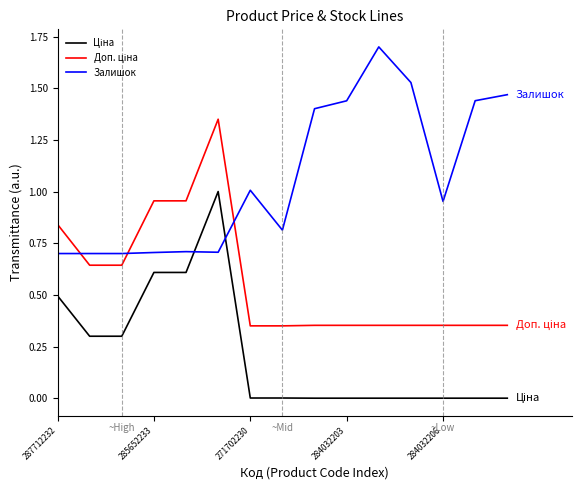

Count the number of categories in the chart.

15